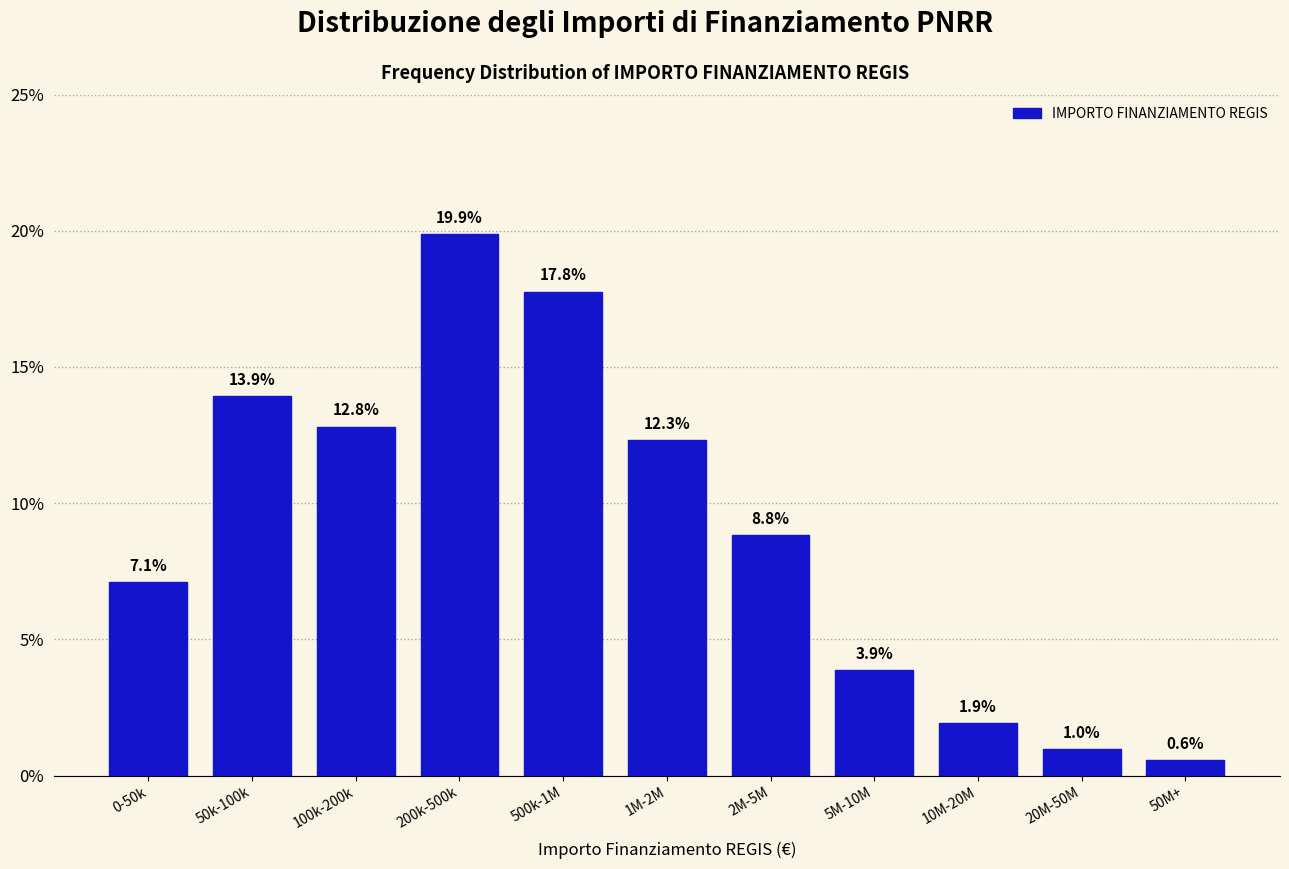

Reading left to right, list all the values displayed in this chart.

0-50k=7.1	50k-100k=13.9	100k-200k=12.8	200k-500k=19.9	500k-1M=17.8	1M-2M=12.3	2M-5M=8.8	5M-10M=3.9	10M-20M=1.9	20M-50M=1.0	50M+=0.6